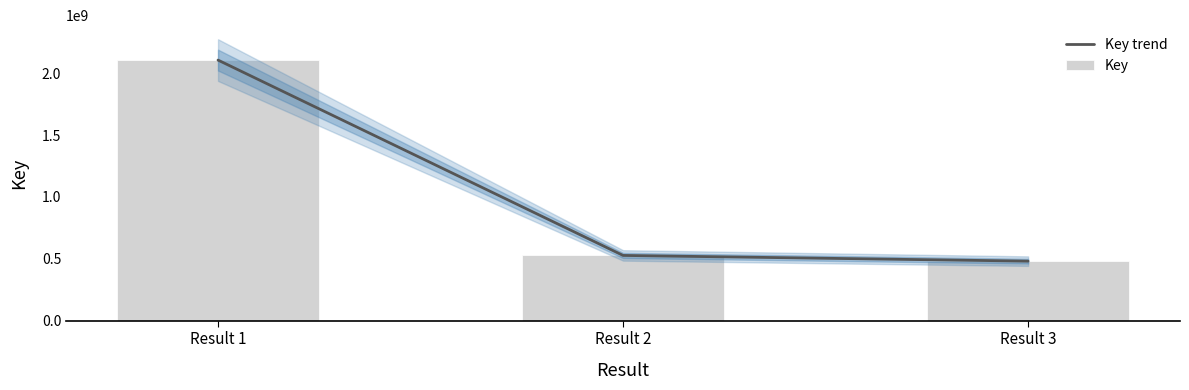

The value of Key trend at Result 2 is 527362567. True or false?

True